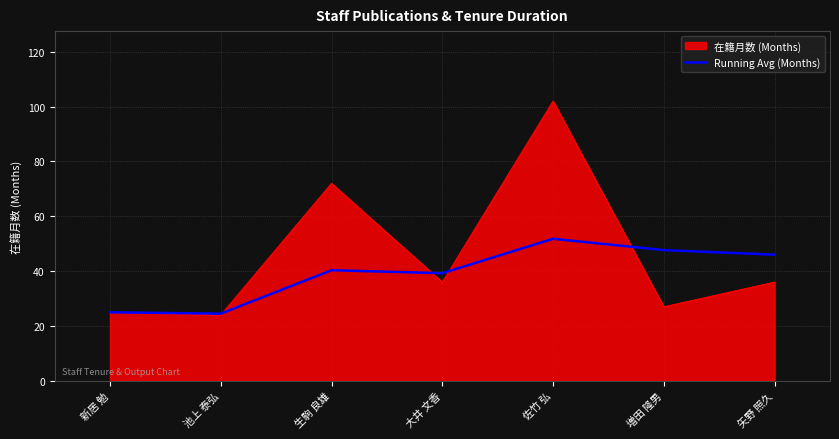

Which series changed the most between 池上 泰弘 and 大井 文香?

Running Avg (Months)